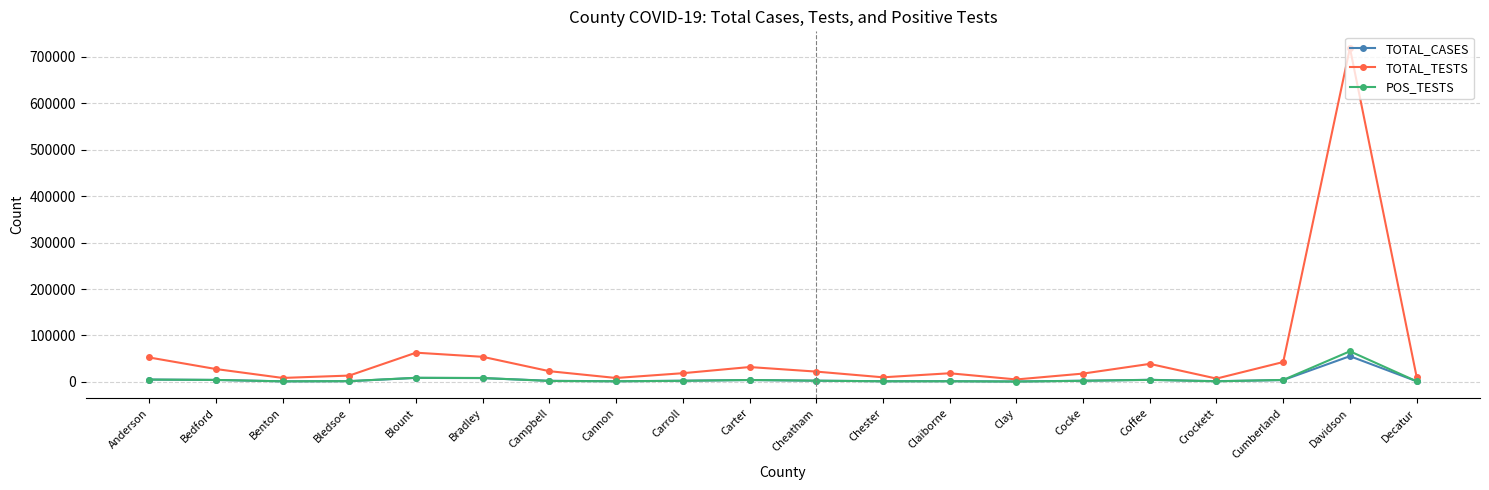

Which series has the largest total across all categories?

TOTAL_TESTS